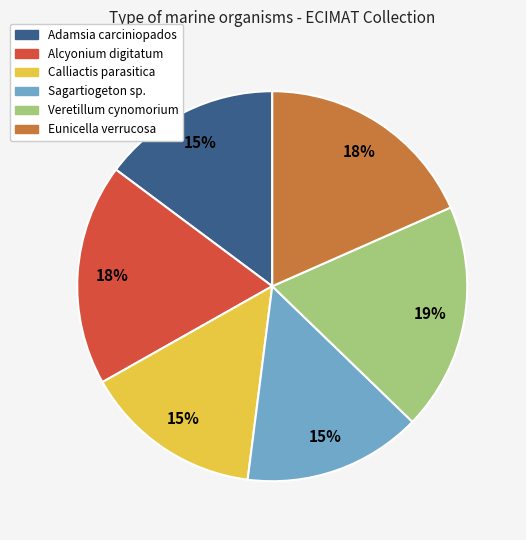

To the nearest percent, what is the average slice percentage?

17%